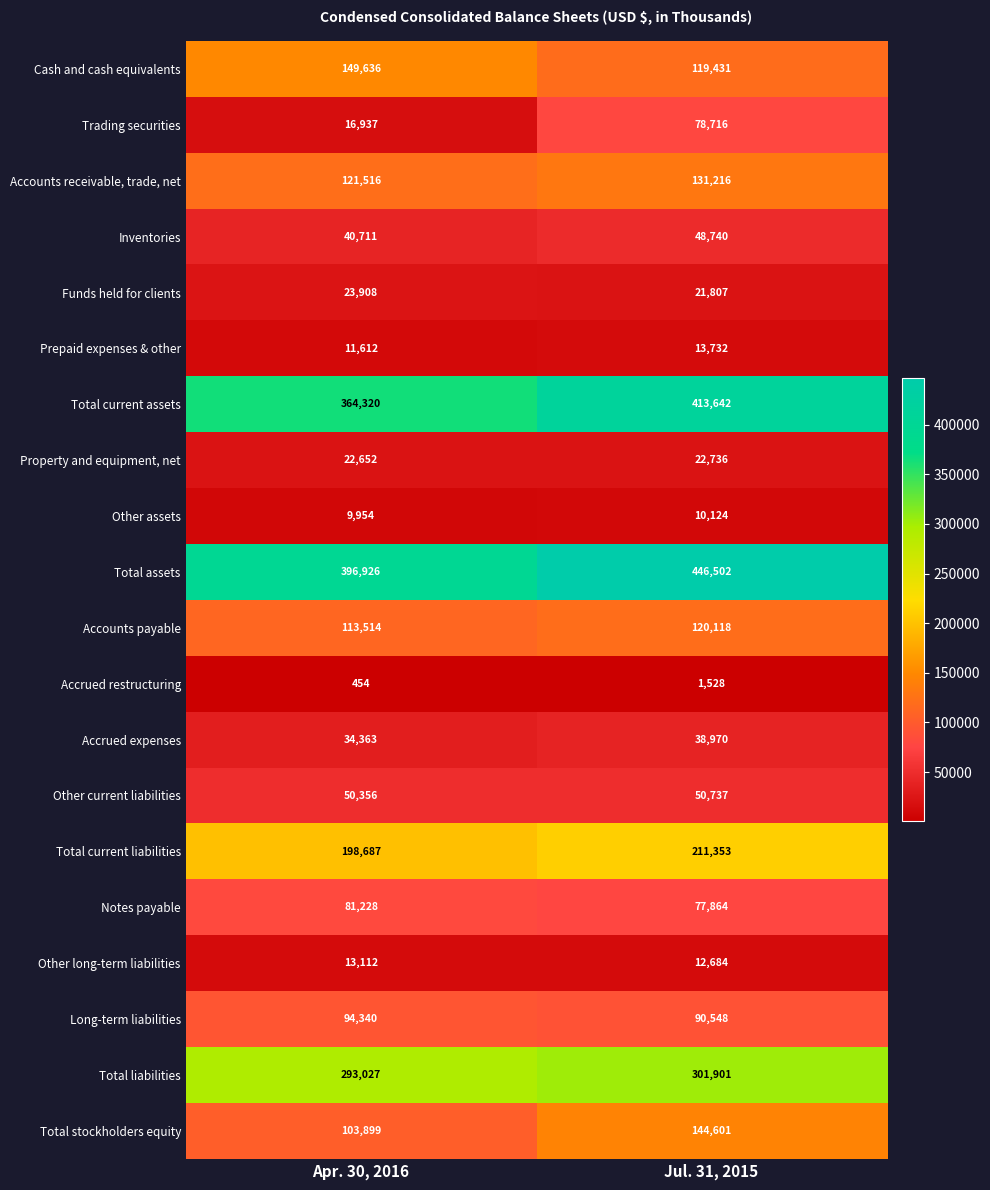

At Apr. 30, 2016, list the series in order from largest to smallest.

Total assets, Total current assets, Total liabilities, Total current liabilities, Cash and cash equivalents, Accounts receivable, trade, net, Accounts payable, Total stockholders equity, Long-term liabilities, Notes payable, Other current liabilities, Inventories, Accrued expenses, Funds held for clients, Property and equipment, net, Trading securities, Other long-term liabilities, Prepaid expenses & other, Other assets, Accrued restructuring